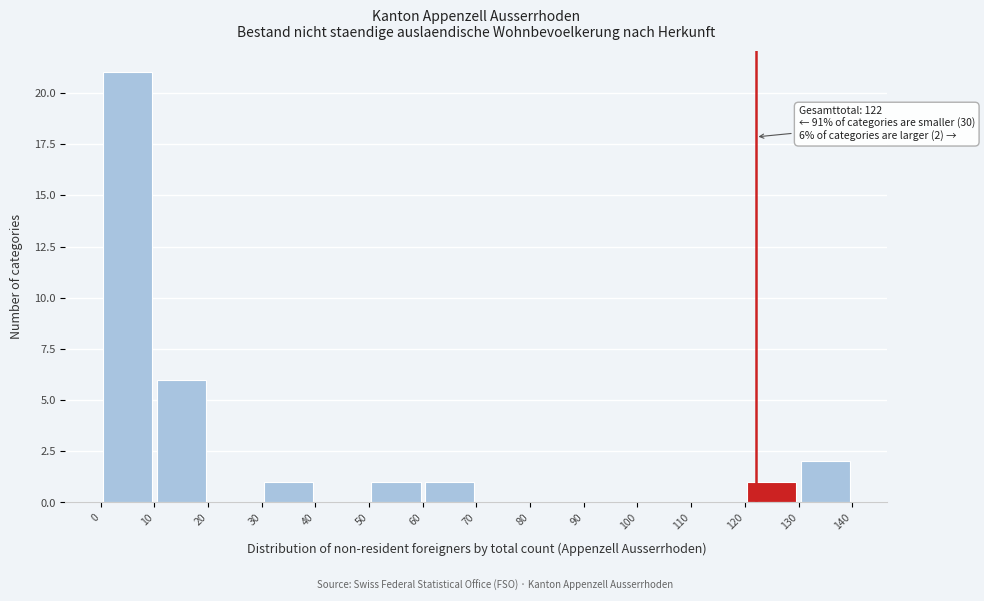

Over which range of the x-axis is the bar tallest?

0 to 10